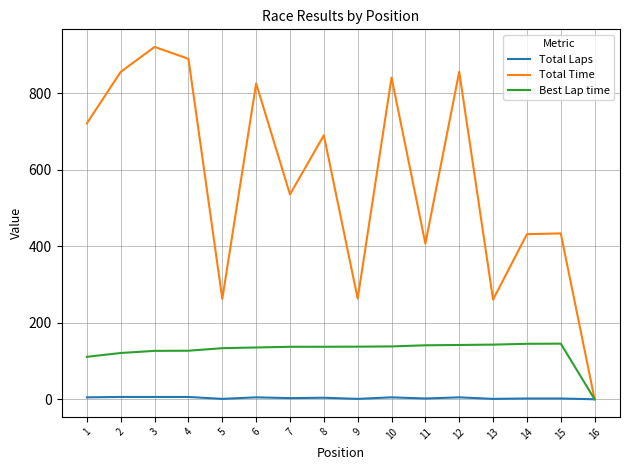

Rank the series by their maximum value, from highest to lowest.

Total Time, Best Lap time, Total Laps